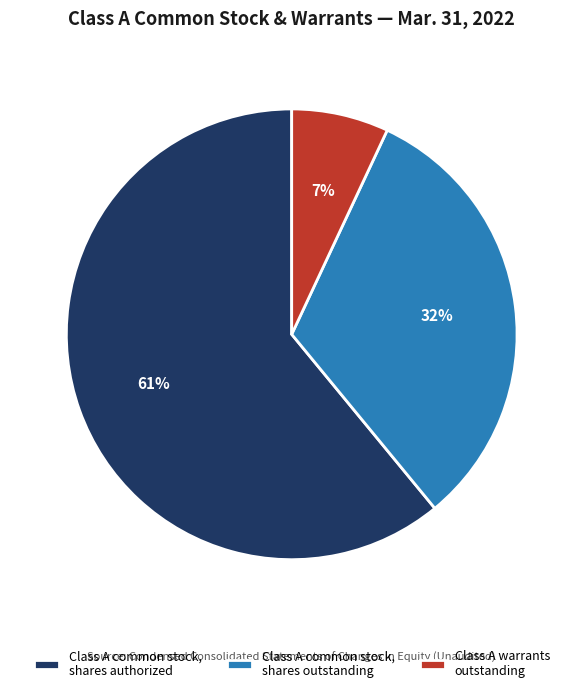

Is there a majority slice in this chart?

Yes